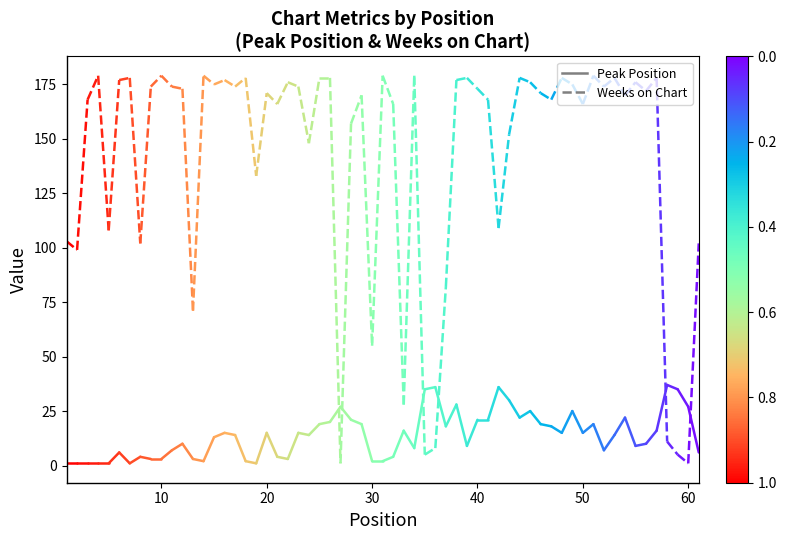

Rank the series at 10 from highest to lowest value.

Weeks on Chart, Peak Position